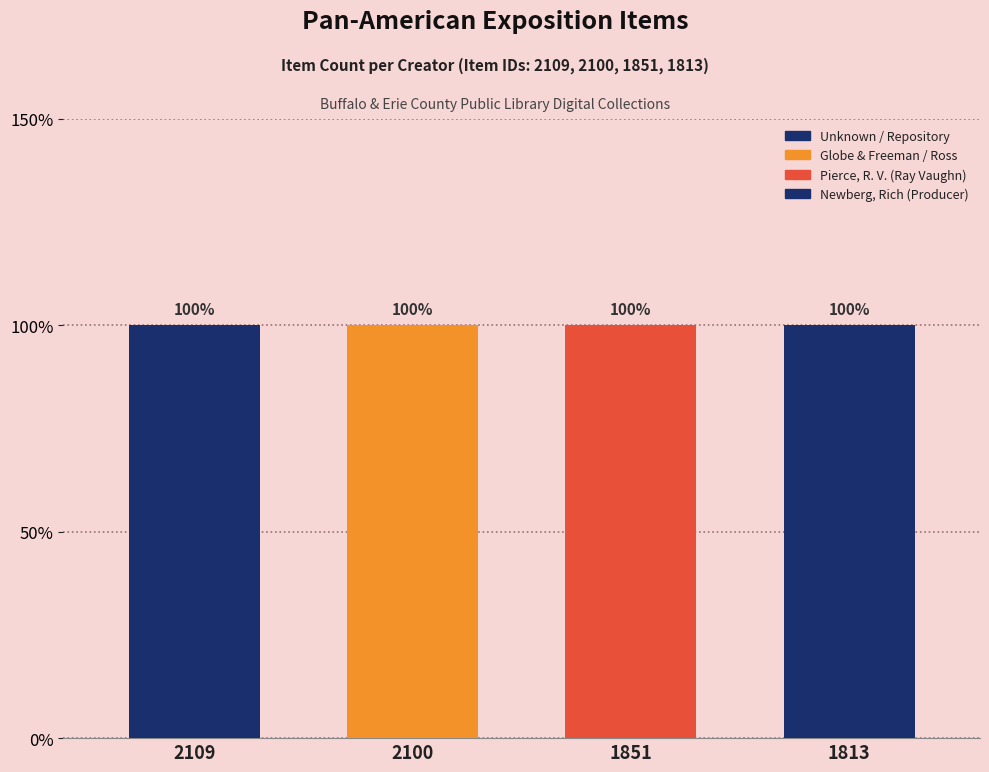

At which category is the sum across all series the highest?

2109